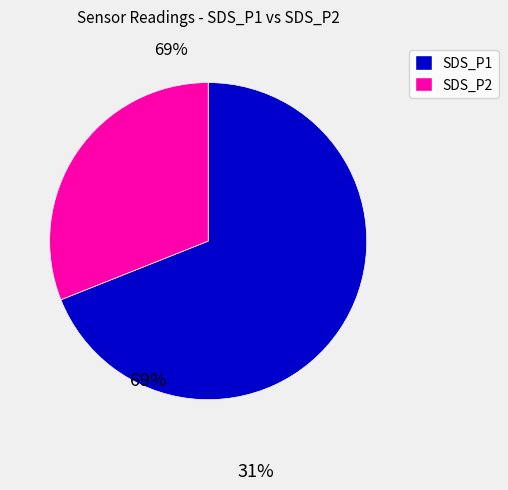

Is there any slice that represents more than half of the pie?

Yes